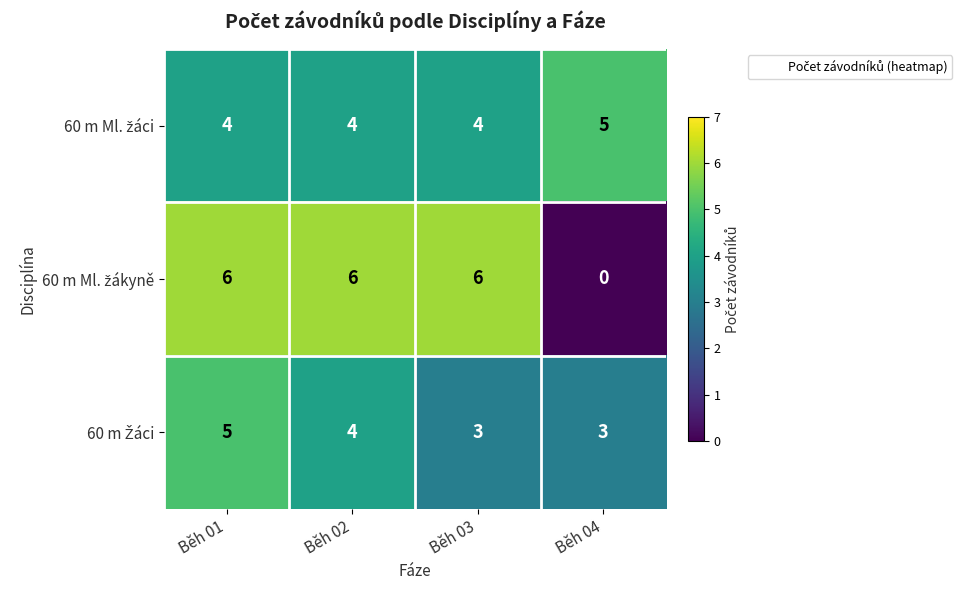

What is the greatest value displayed?

6